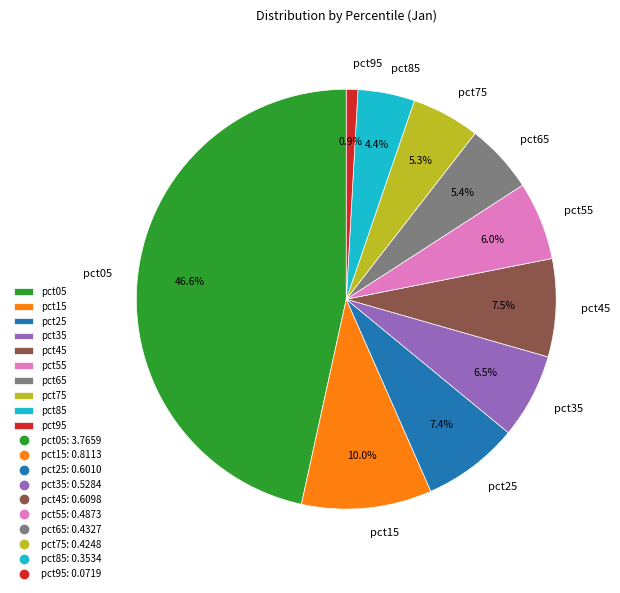

Is there any slice that represents more than half of the pie?

No